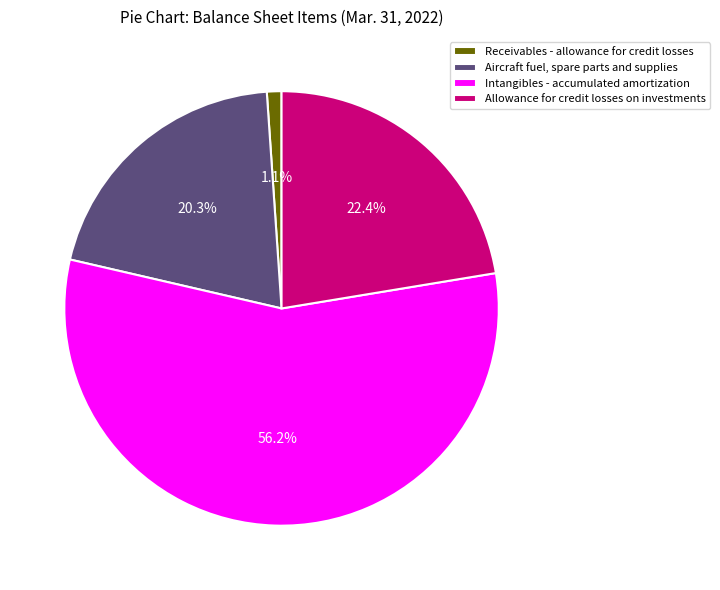

True or false: Intangibles - accumulated amortization accounts for 47% of the total.

False